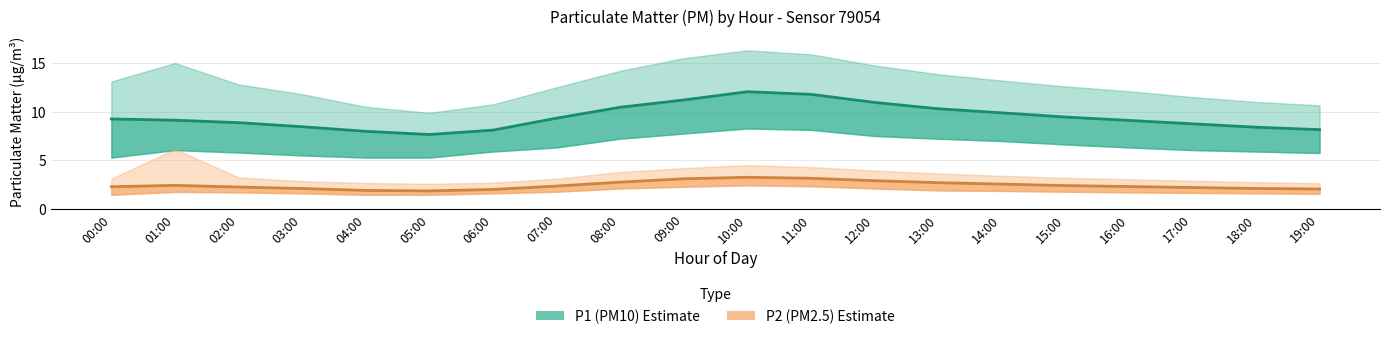

What is the spread (max minus min) of values at 16:00?

6.8